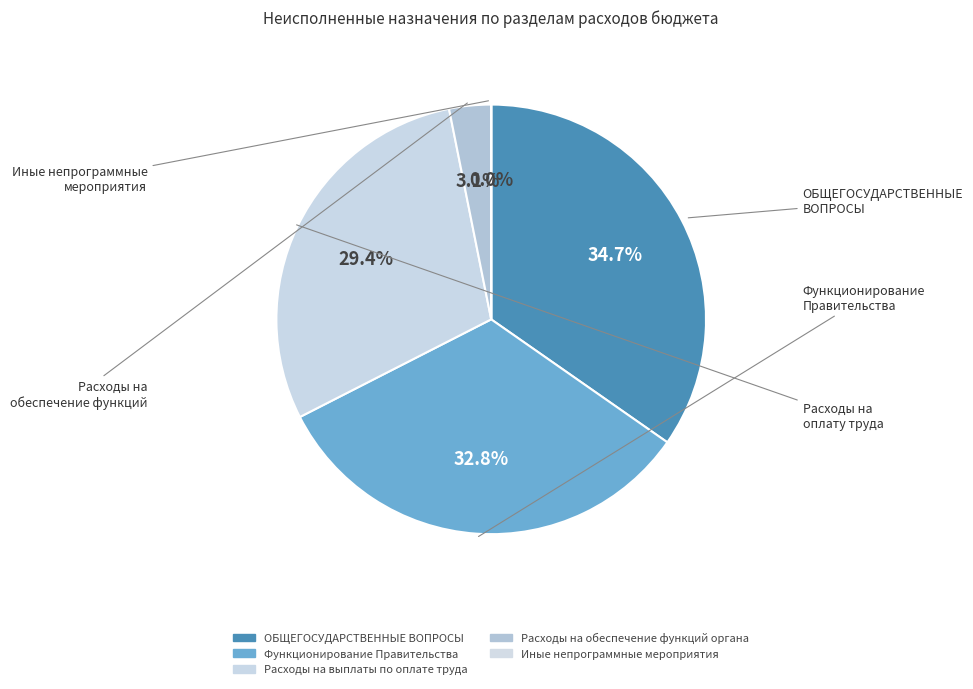

Count the number of slices in the pie.

5